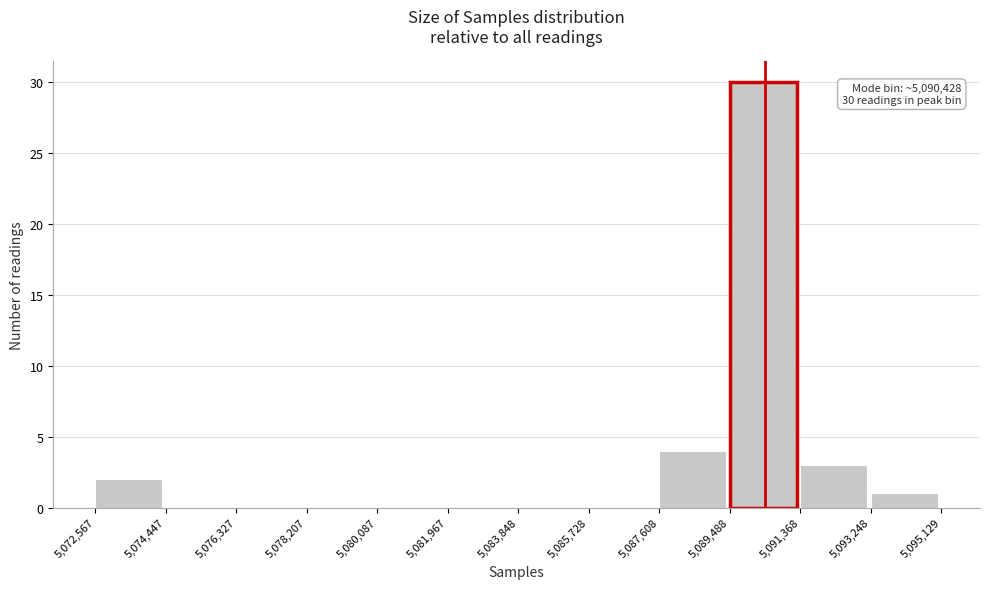

Over which range of the x-axis is the bar tallest?

5,089,488 to 5,091,368